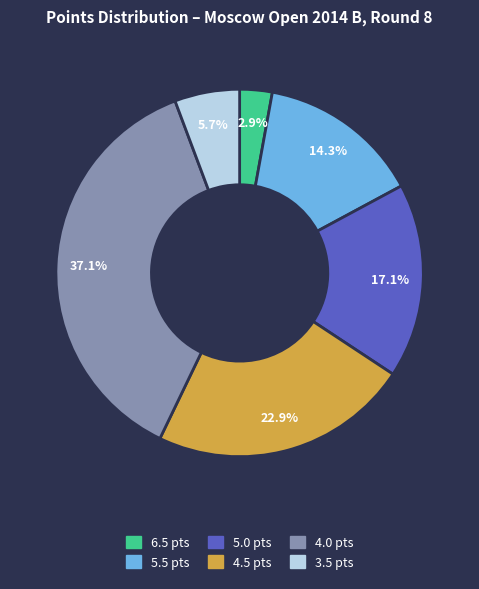

Does any single category account for the majority?

No